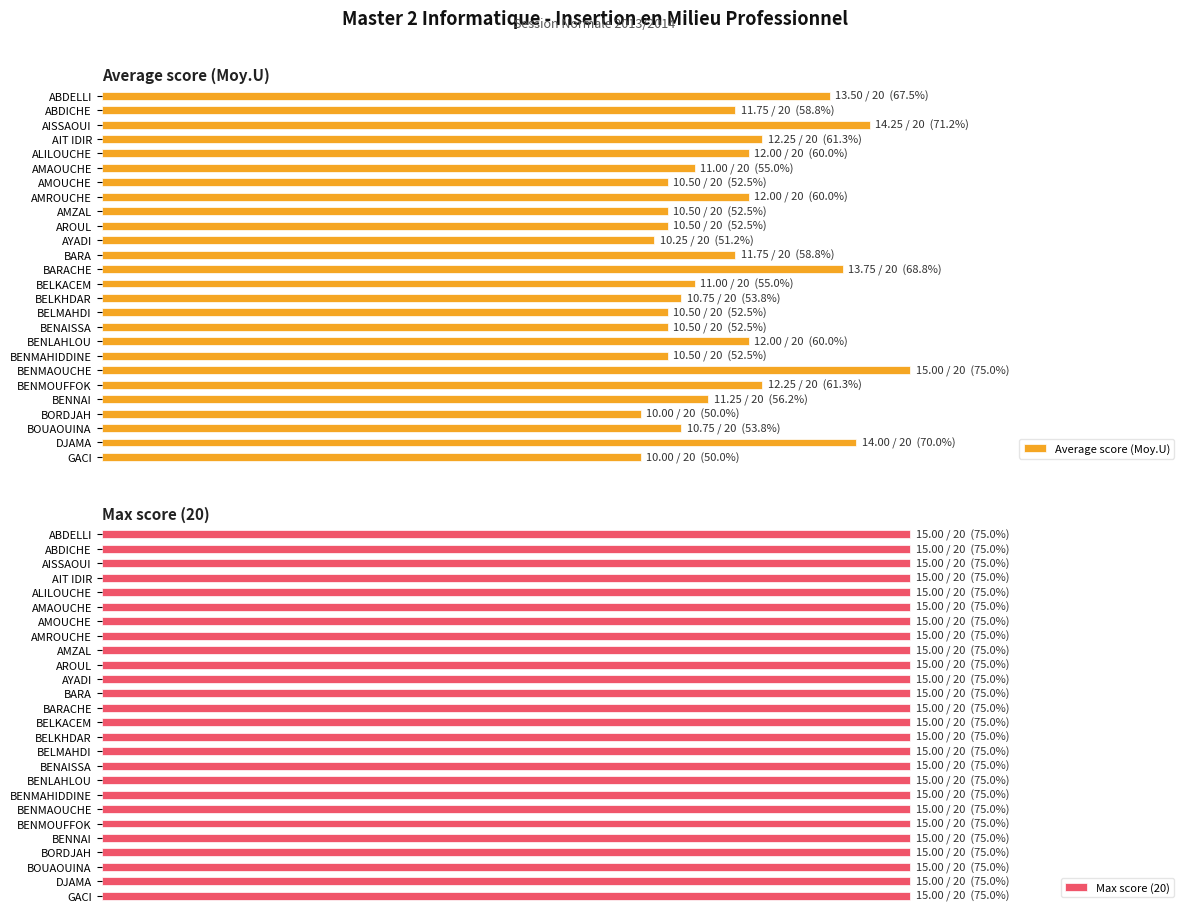

Rank the series by their maximum value, from lowest to highest.

Max score (20), Average score (Moy.U)